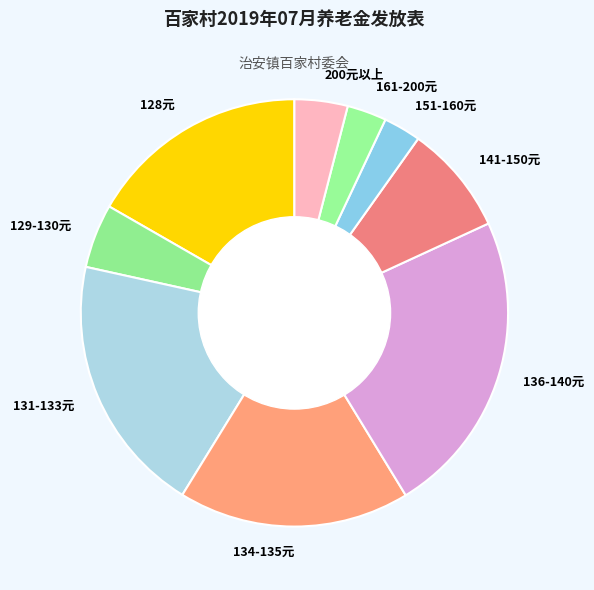

True or false: 131-133元 accounts for 20% of the total.

True